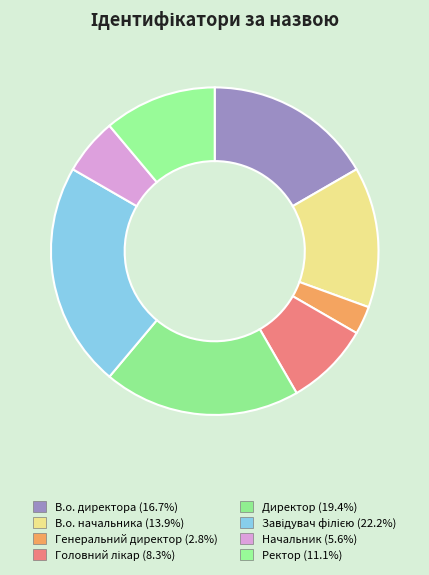

To the nearest percent, what is the average slice percentage?

12%